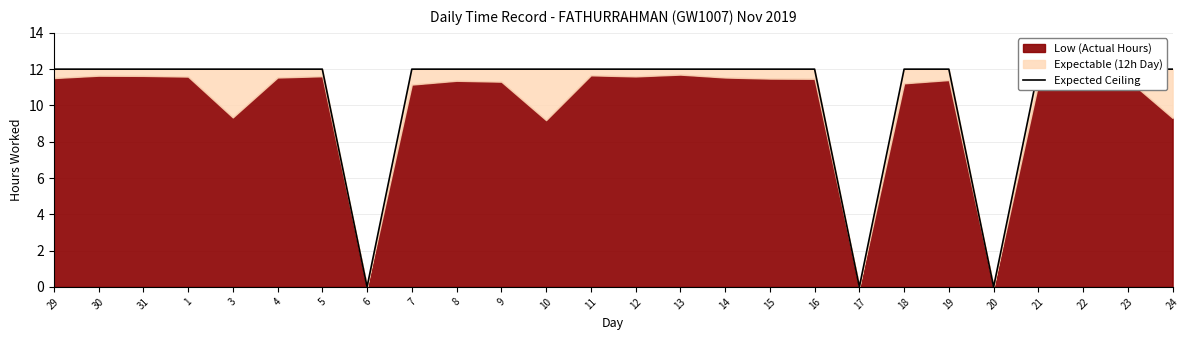

What is the label of the 4th point from the left?

1